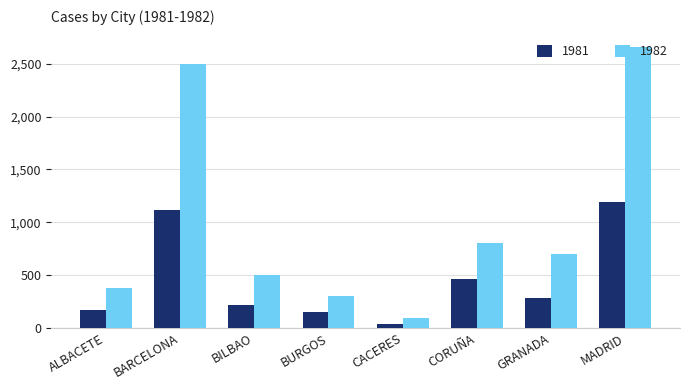

Which series has the largest total across all categories?

1982